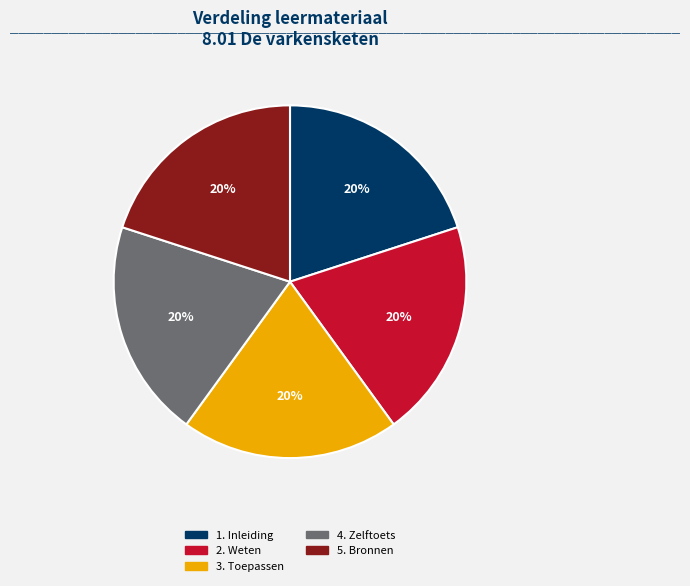

Does any single category account for the majority?

No